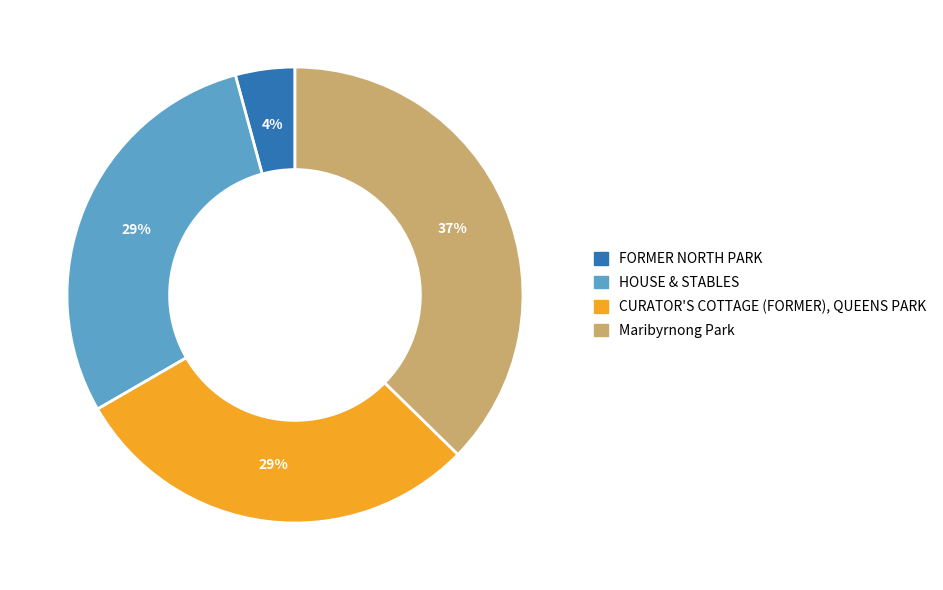

What percentage is the HOUSE & STABLES slice, to the nearest percent?

29%